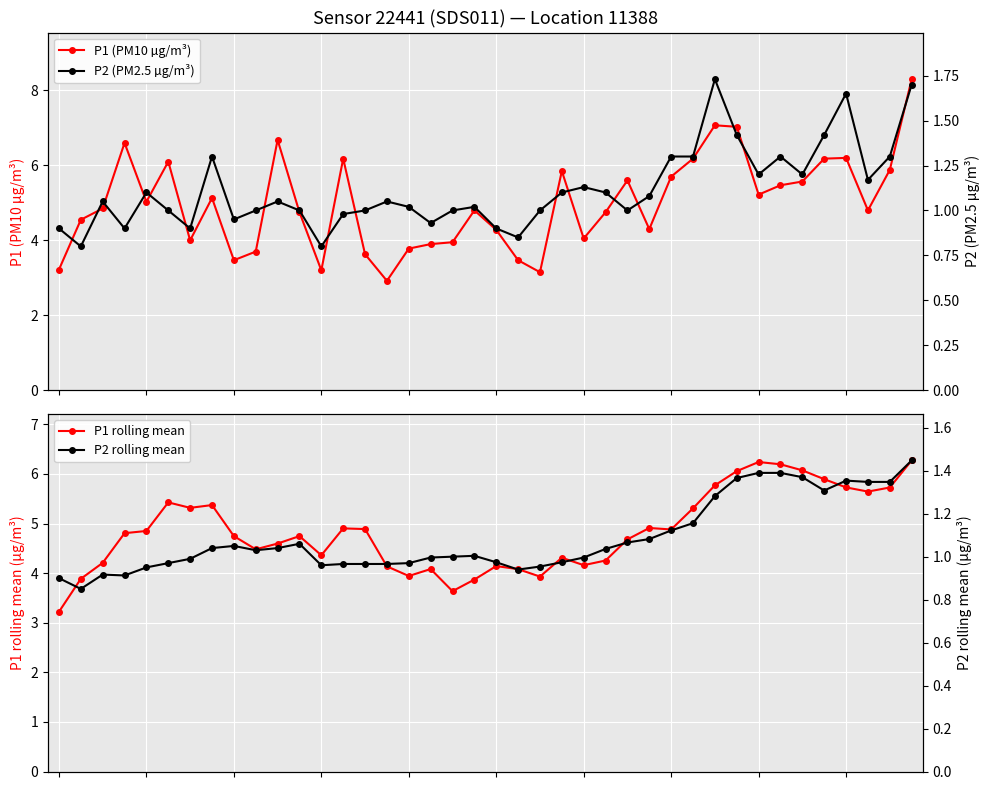

True or false: P2 rolling mean has a value of 1.0 at 15.

True